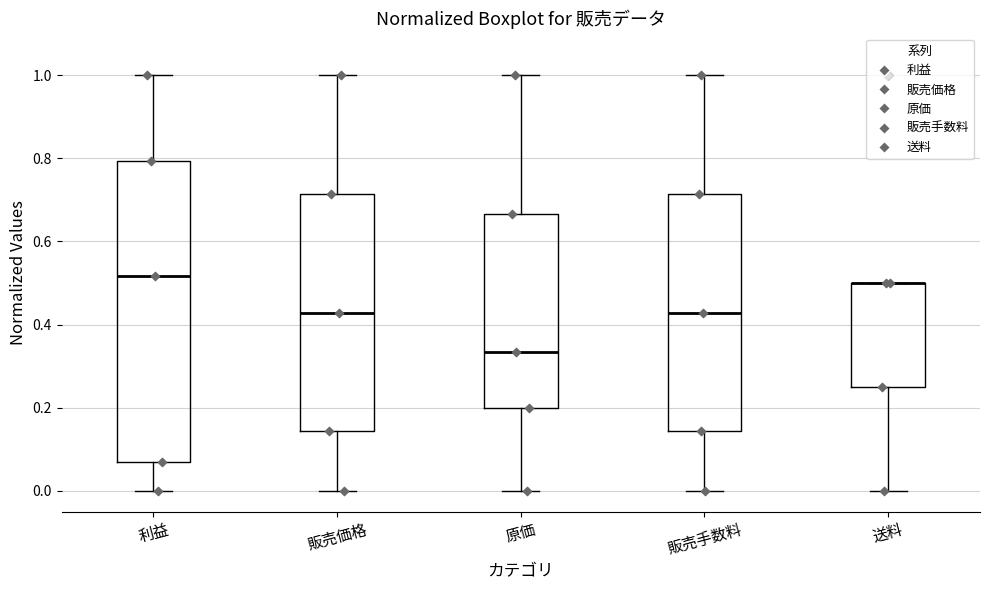

Where does the lower whisker of the box for 原価 end on the y-axis? The values are not printed on the chart, so give them approximately, as read against the axis.

0.00